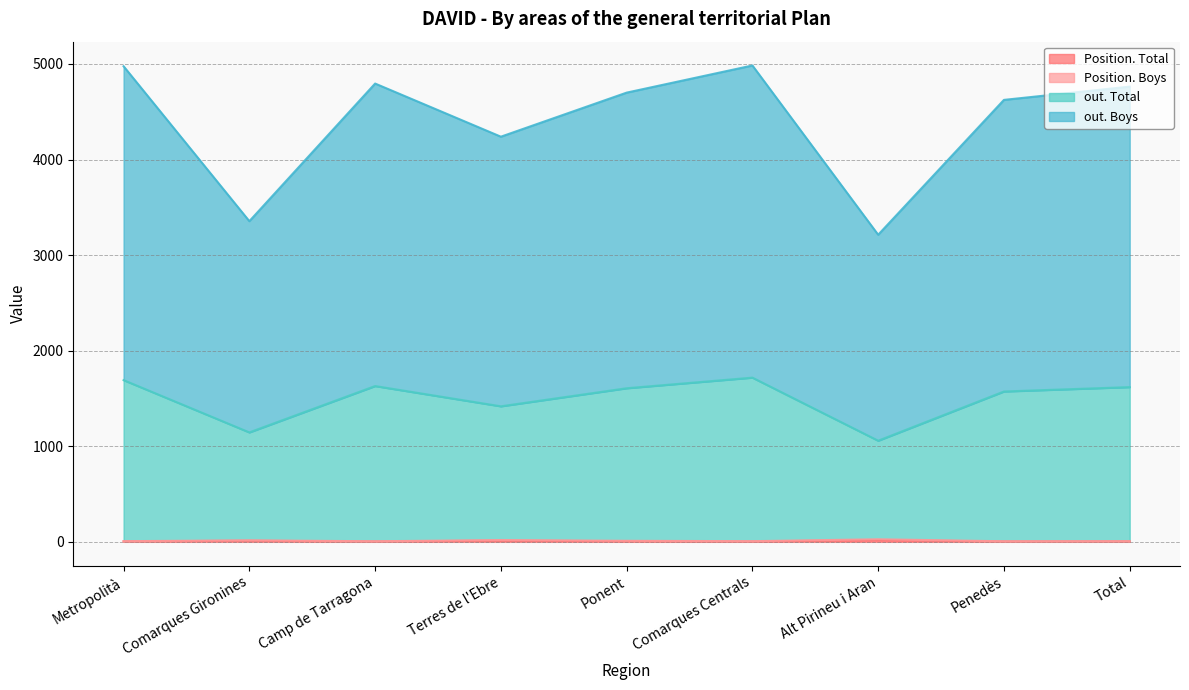

Reading left to right, list all the values displayed in this chart.

Position. Total: Metropolità=5	Comarques Gironines=11	Camp de Tarragona=4	Terres de l'Ebre=12	Ponent=7	Comarques Centrals=4	Alt Pirineu i Aran=17	Penedès=4	Total=5
Position. Boys: Metropolità=7	Comarques Gironines=16	Camp de Tarragona=6	Terres de l'Ebre=19	Ponent=11	Comarques Centrals=7	Alt Pirineu i Aran=27	Penedès=6	Total=7
out. Total: Metropolità=1692	Comarques Gironines=1145	Camp de Tarragona=1630	Terres de l'Ebre=1418	Ponent=1607	Comarques Centrals=1718	Alt Pirineu i Aran=1058	Penedès=1573	Total=1619
out. Boys: Metropolità=4976	Comarques Gironines=3355	Camp de Tarragona=4795	Terres de l'Ebre=4239	Ponent=4700	Comarques Centrals=4984	Alt Pirineu i Aran=3213	Penedès=4624	Total=4763